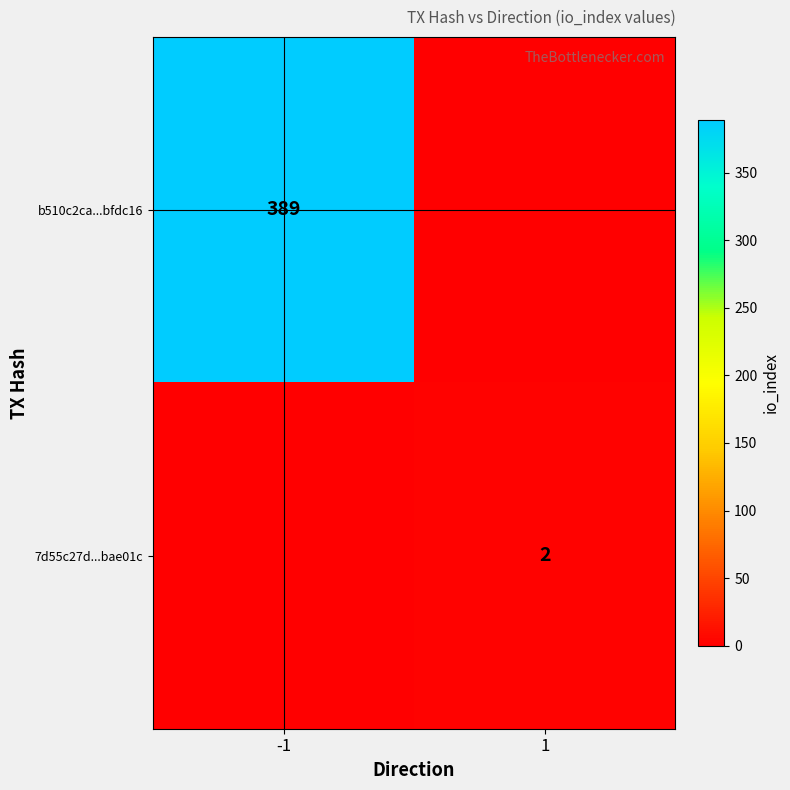

True or false: 7d55c27d...bae01c has a value of 2 at 1.

True